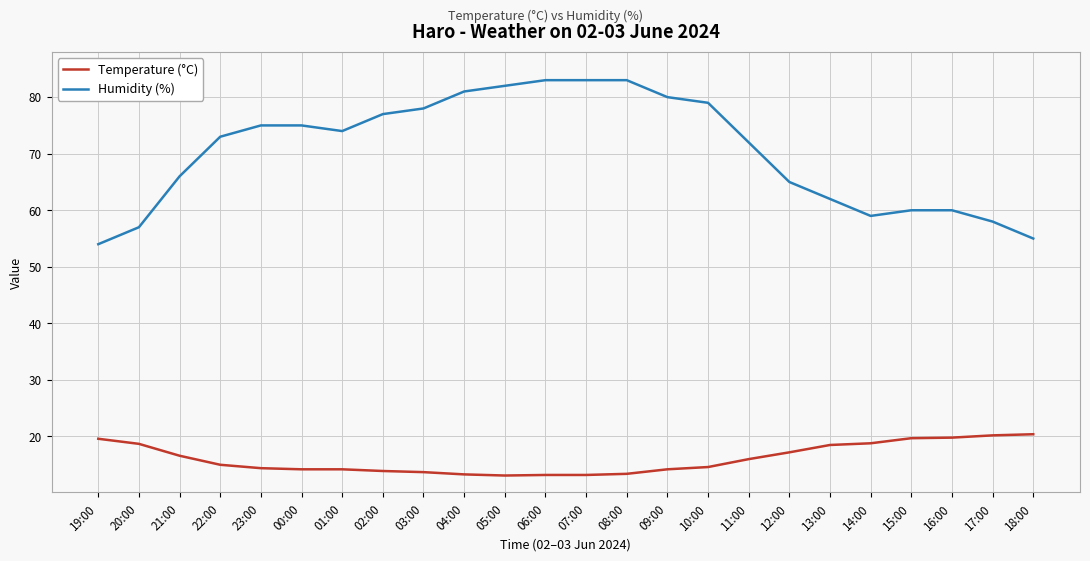

What is the maximum value for Temperature (°C)?

20.4